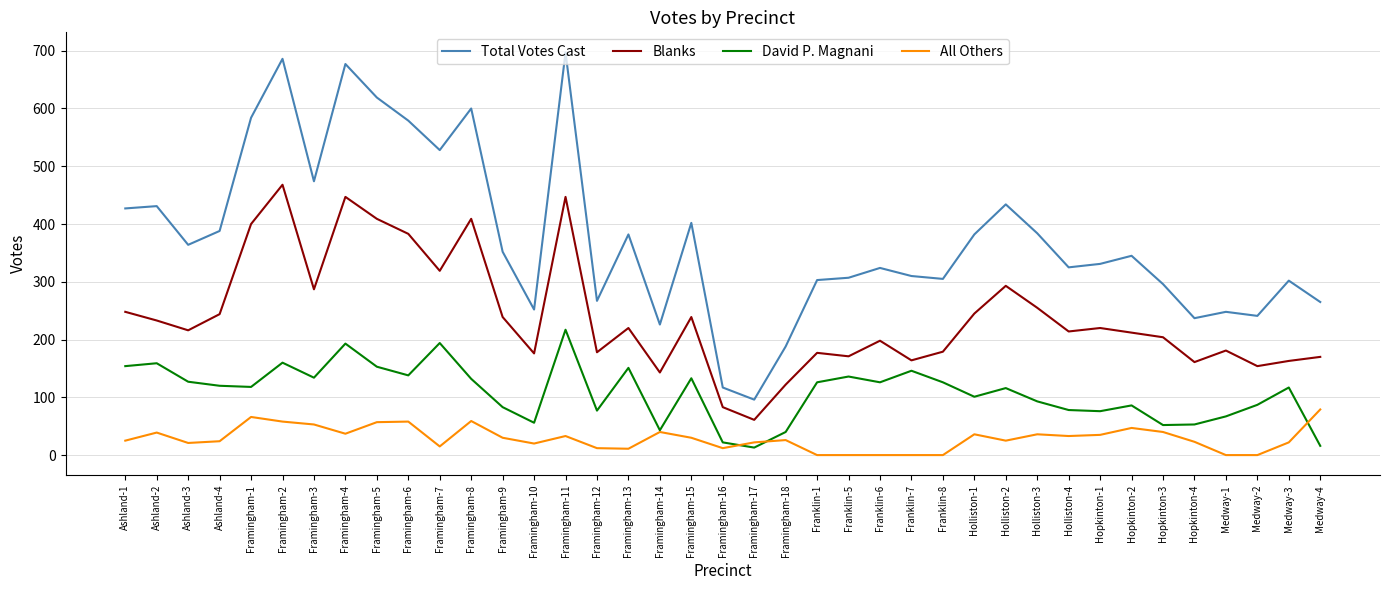

What is the average value of the All Others series?

29